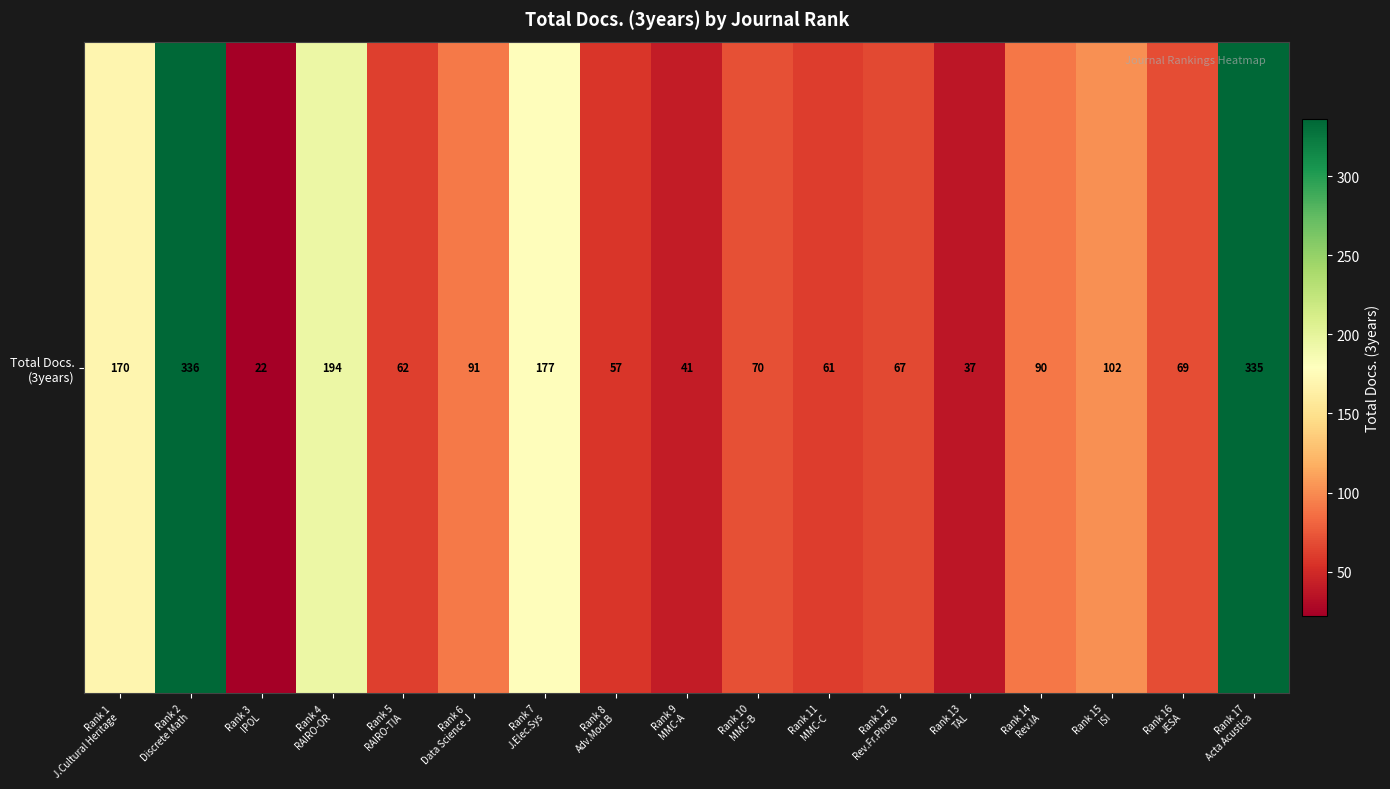

What is the sum of the values at Rank 14
Rev.IA and Rank 6
Data Science J?

181